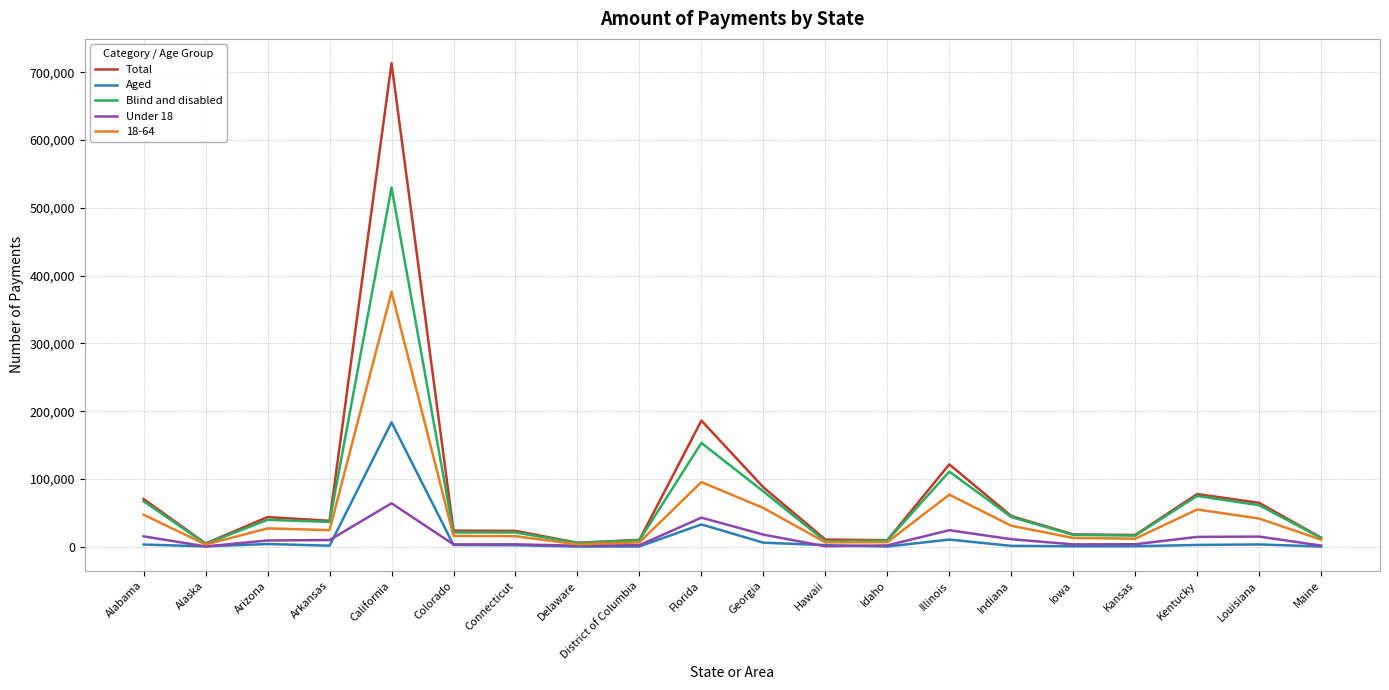

What is the average value of the Under 18 series?

12450